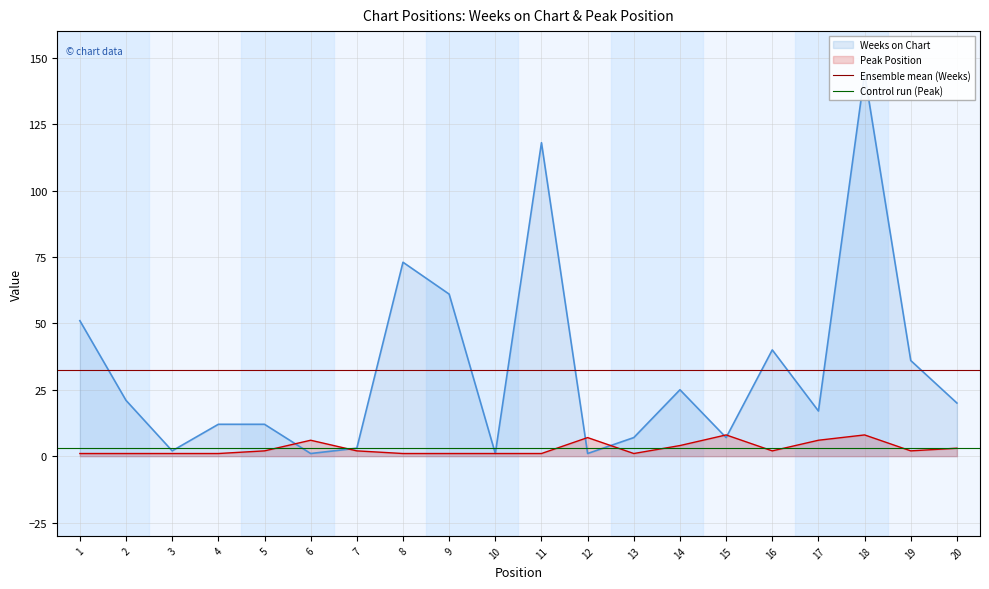

Which series has the largest total across all categories?

Ensemble mean (Weeks)